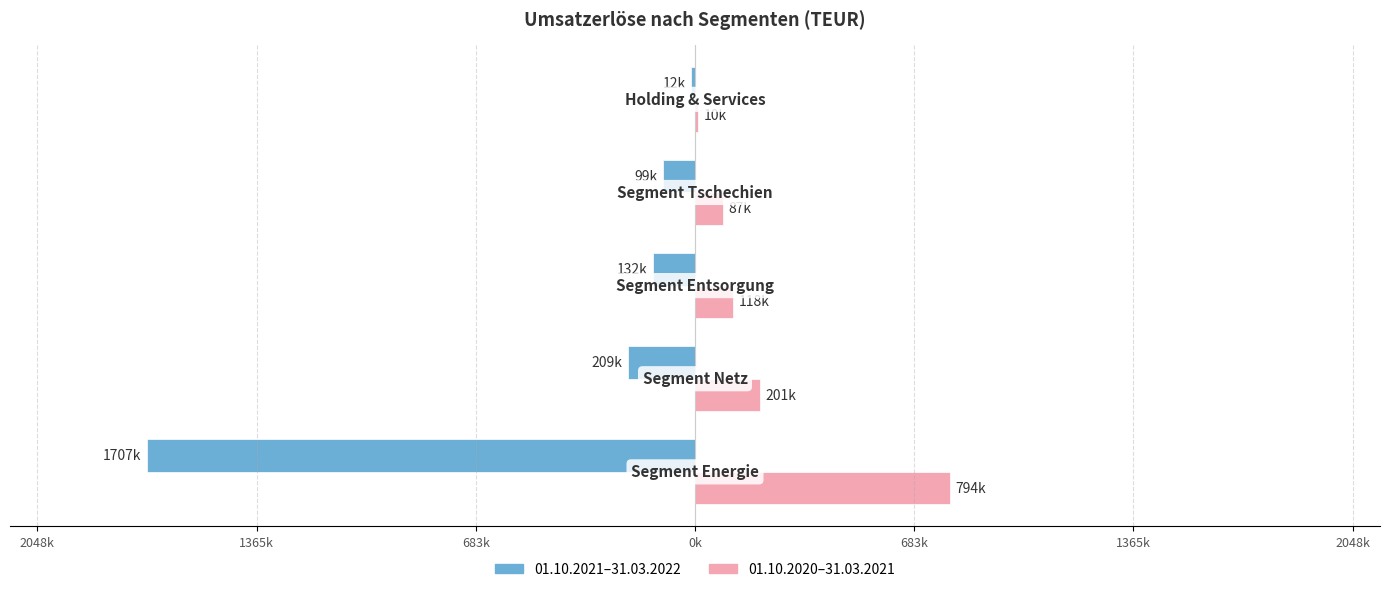

Count the number of categories in the chart.

5